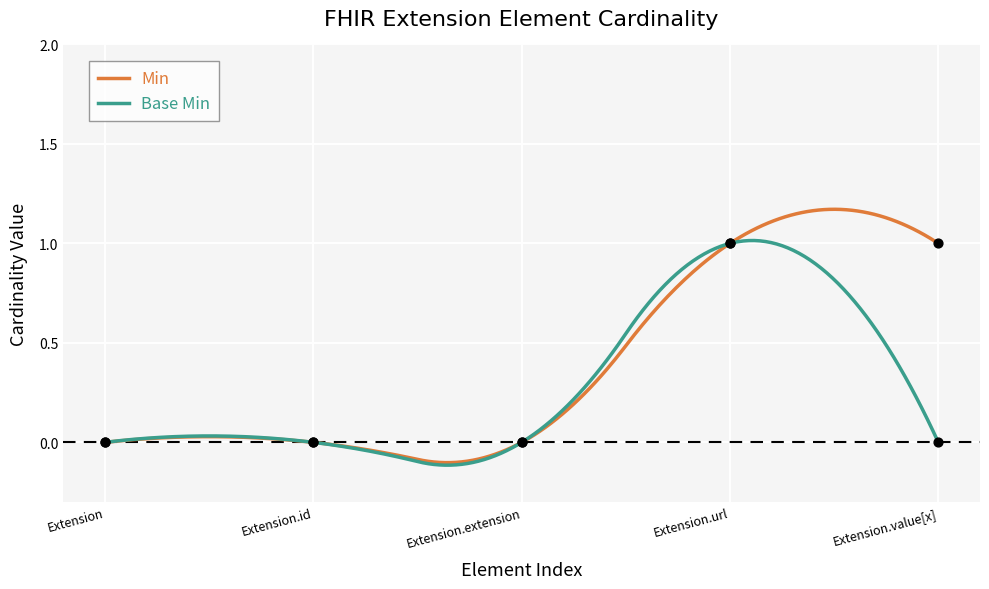

What are all the series names shown in the legend?

Min, Base Min